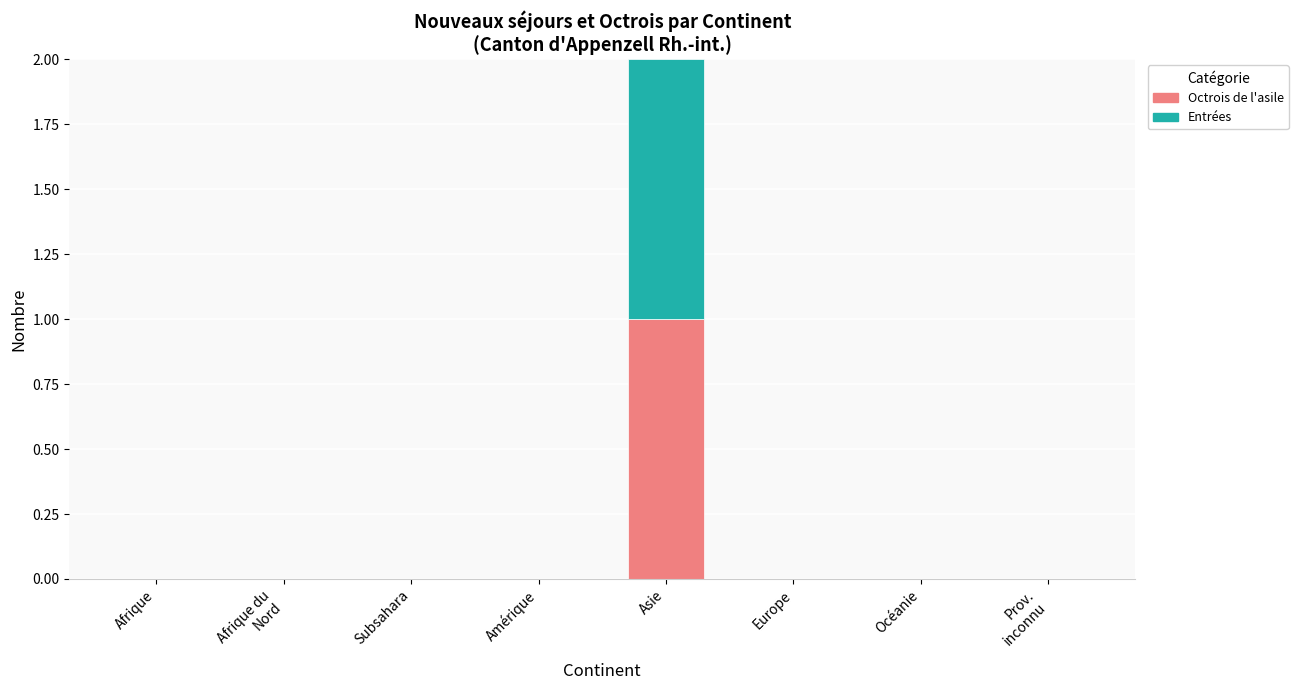

Does the chart contain stacked bars?

Yes